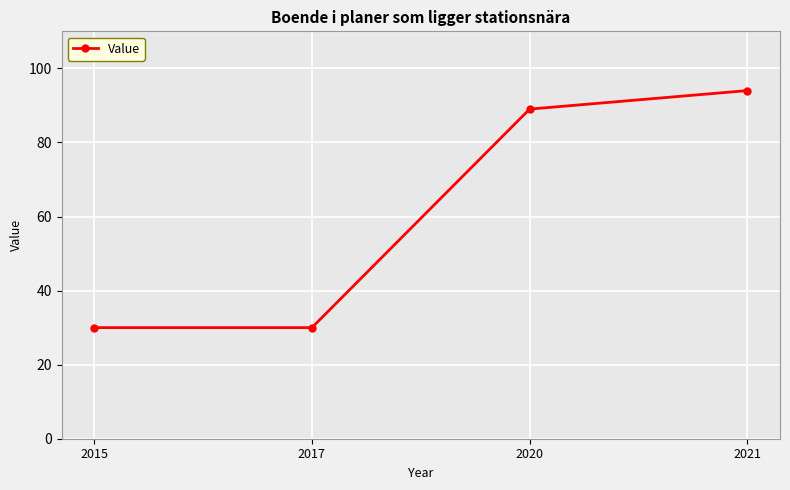

The value at 2017 is 30. True or false?

True